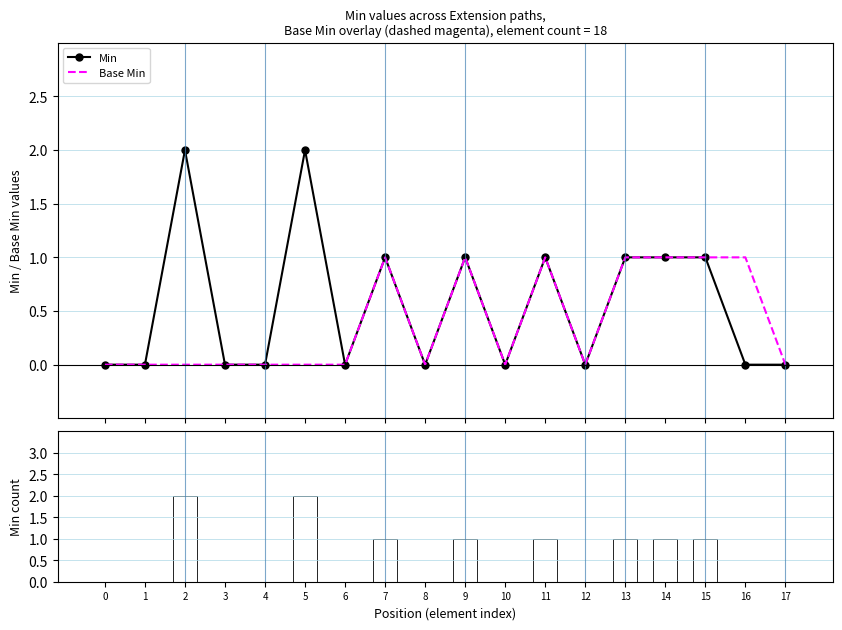

How many categories are shown in the chart?

18